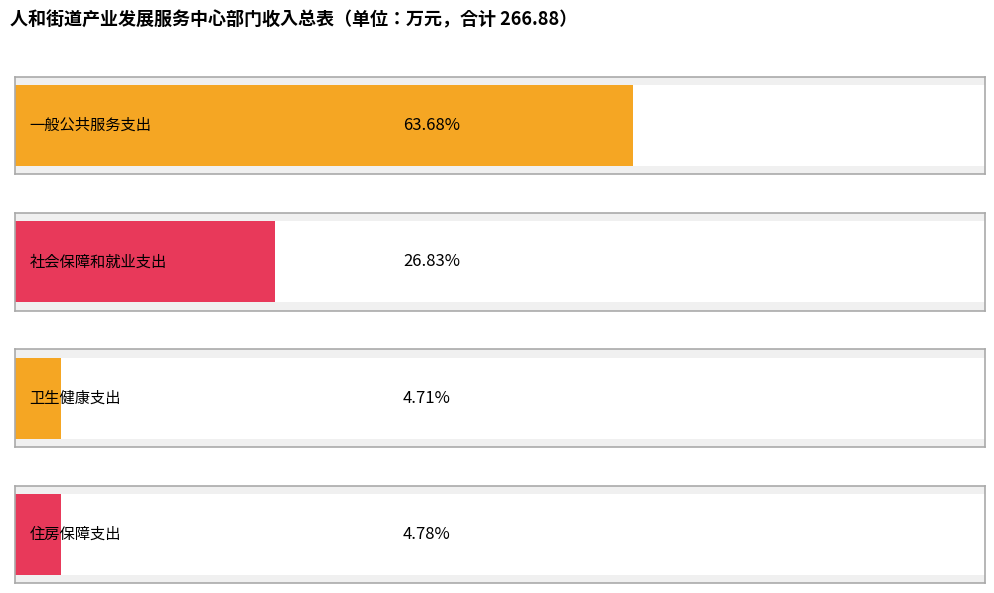

Reading left to right, transcribe all the data shown in this chart.

总计: 一般公共服务支出=169.9	社会保障和就业支出=71.6	卫生健康支出=12.6	住房保障支出=12.8
一般公共预算拨款收入: 一般公共服务支出=169.9	社会保障和就业支出=71.6	卫生健康支出=12.6	住房保障支出=12.8